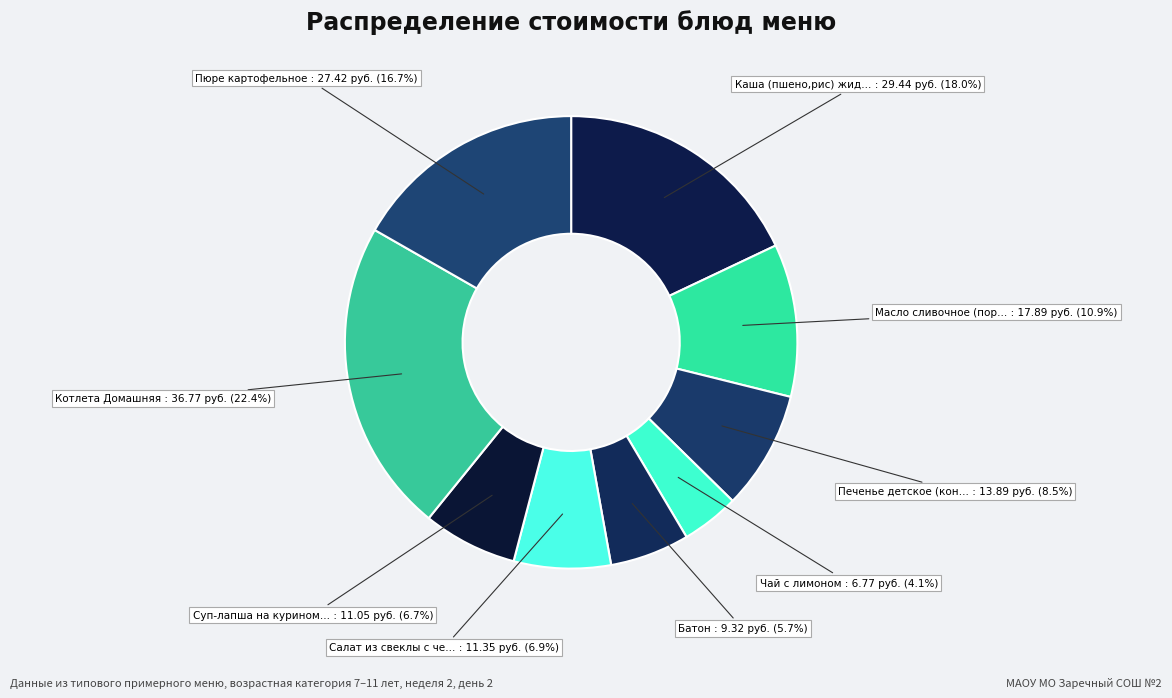

How many segments does this pie chart have?

9